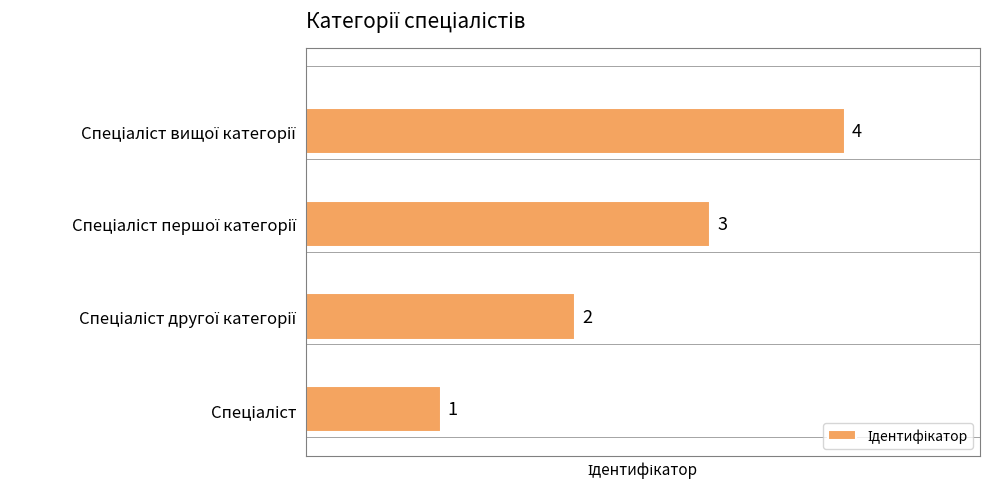

How many values are between 2 and 4?

3